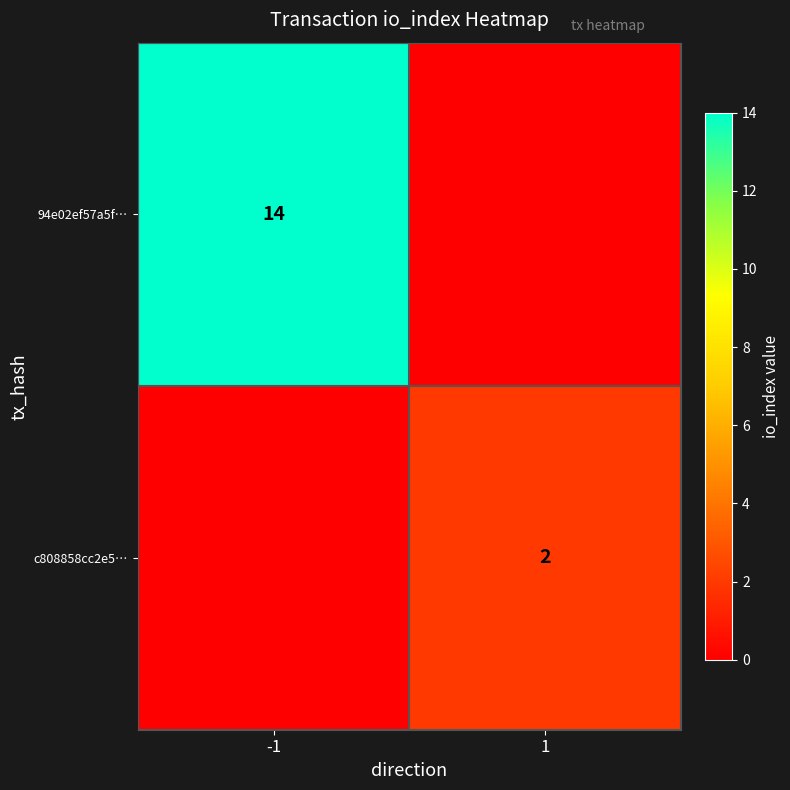

Between 1 and -1, which is larger?

-1